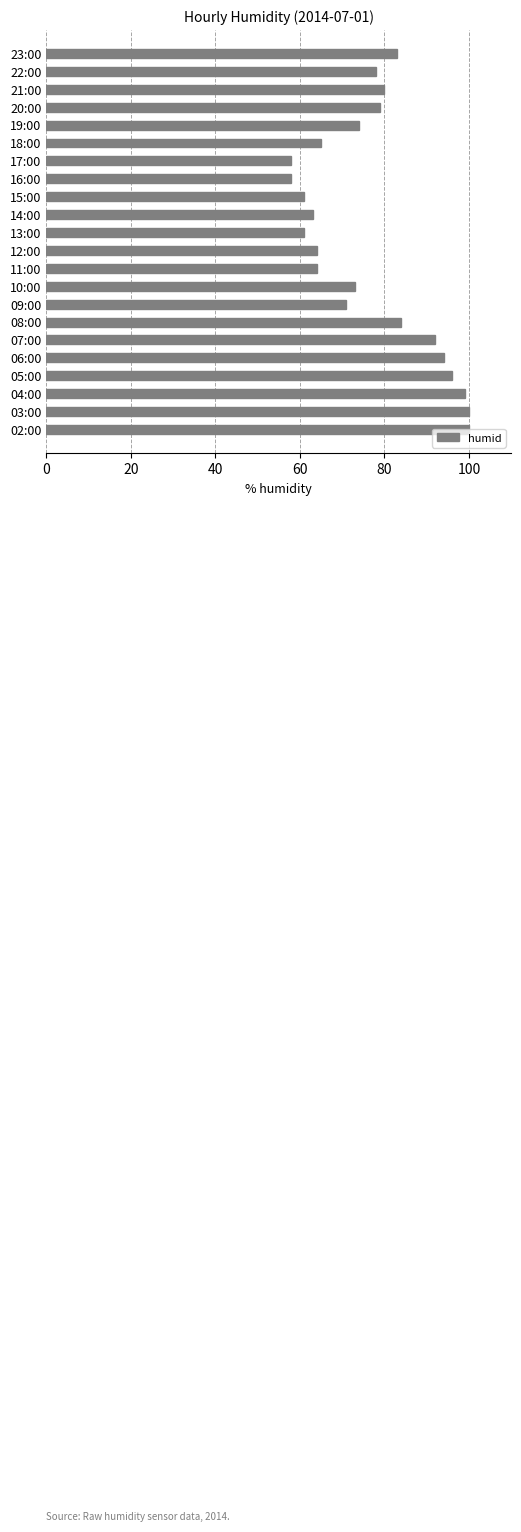

Is it true that the value at 15:00 is 61?

True